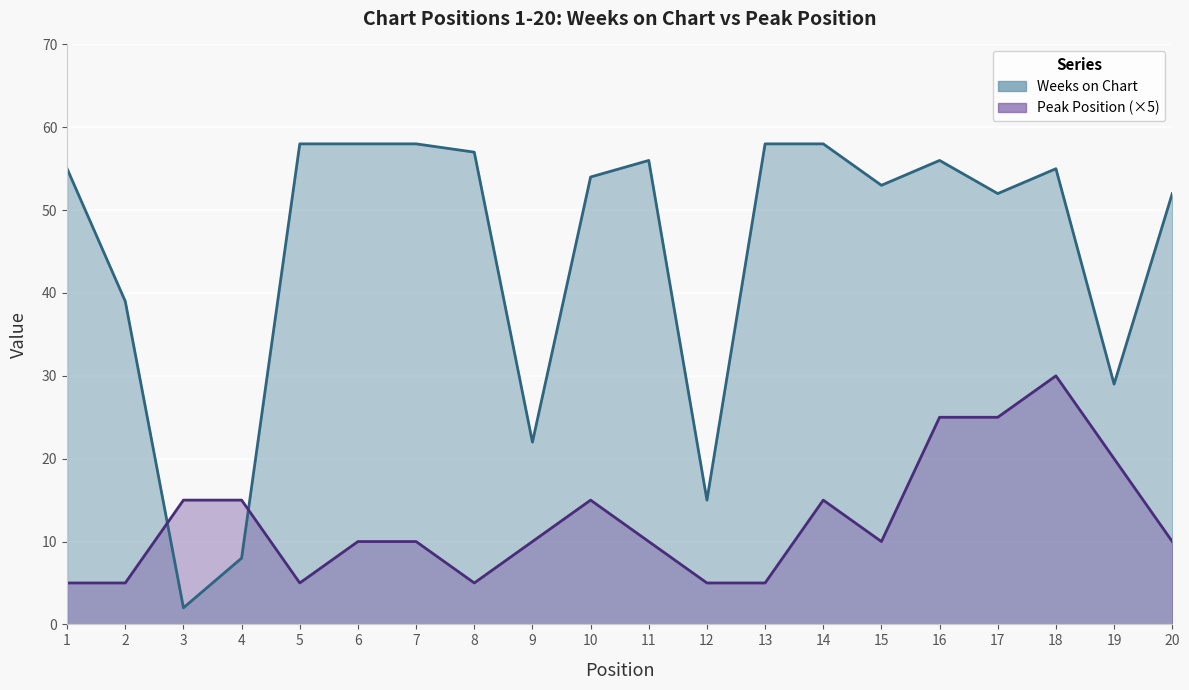

Which series has the widest spread of values?

Weeks on Chart